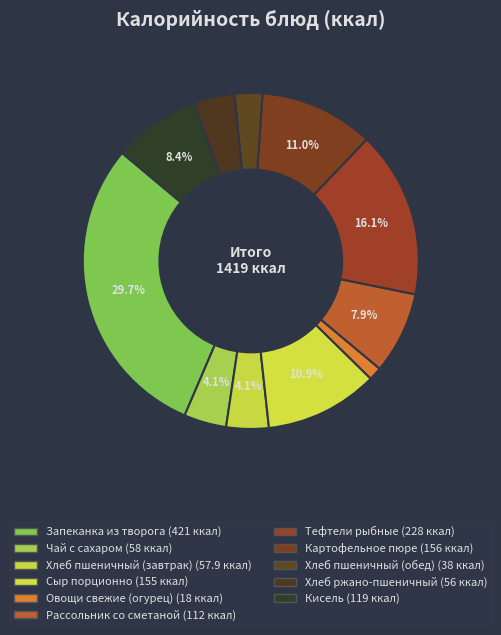

How many slices are in this pie chart?

11